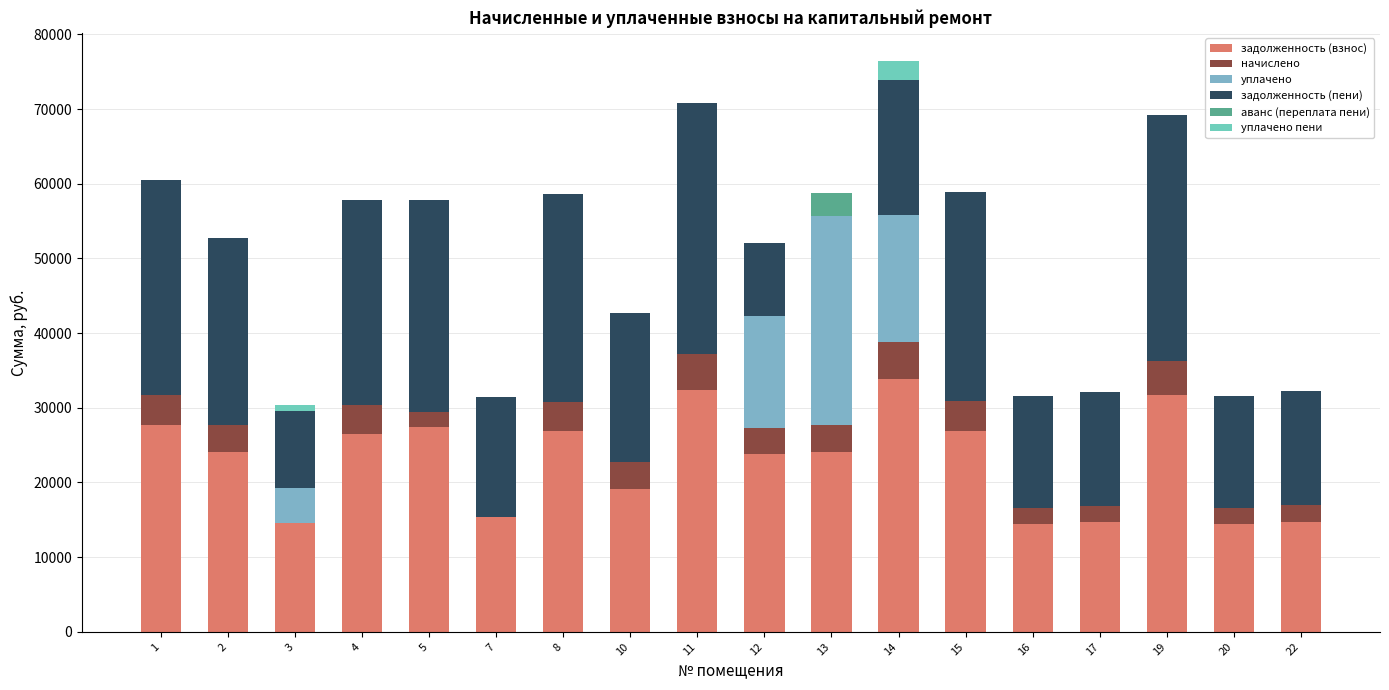

Count the number of categories in the chart.

18